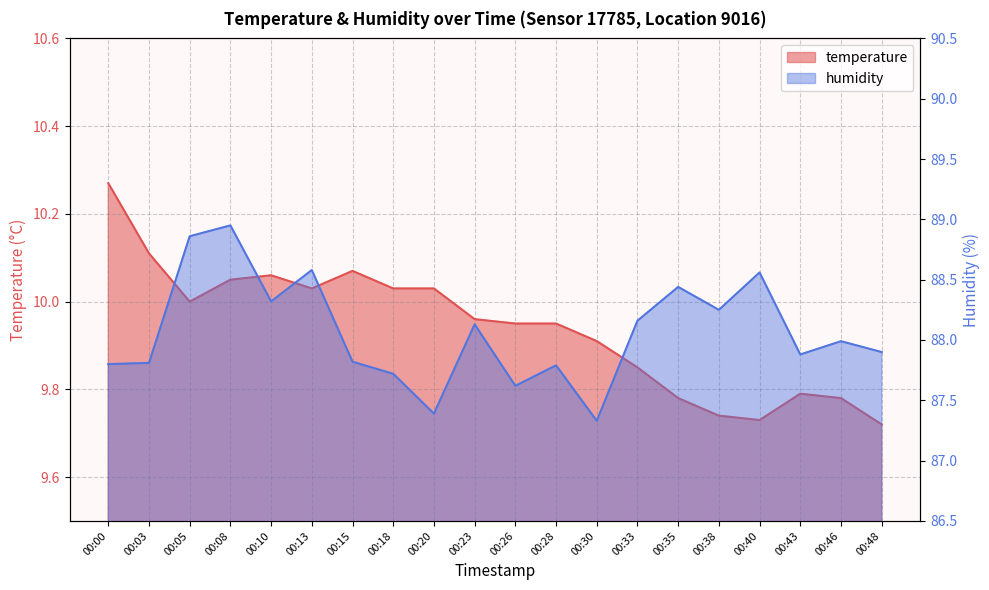

Reading right to left, what are all the values shown in this chart?

temperature: 00:48=9.7	00:46=9.8	00:43=9.8	00:40=9.7	00:38=9.7	00:35=9.8	00:33=9.8	00:30=9.9	00:28=9.9	00:26=9.9	00:23=10.0	00:20=10.0	00:18=10.0	00:15=10.1	00:13=10.0	00:10=10.1	00:08=10.1	00:05=10.0	00:03=10.1	00:00=10.3
humidity: 00:48=87.9	00:46=88.0	00:43=87.9	00:40=88.6	00:38=88.2	00:35=88.4	00:33=88.2	00:30=87.3	00:28=87.8	00:26=87.6	00:23=88.1	00:20=87.4	00:18=87.7	00:15=87.8	00:13=88.6	00:10=88.3	00:08=89.0	00:05=88.9	00:03=87.8	00:00=87.8